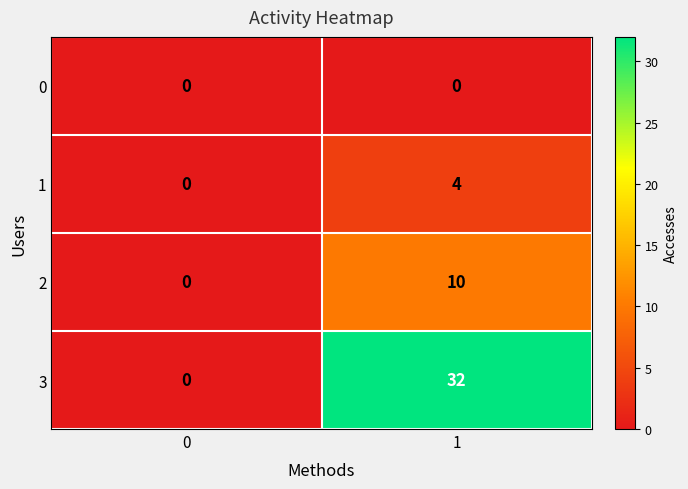

At 1, list the series in order from largest to smallest.

3, 2, 1, 0